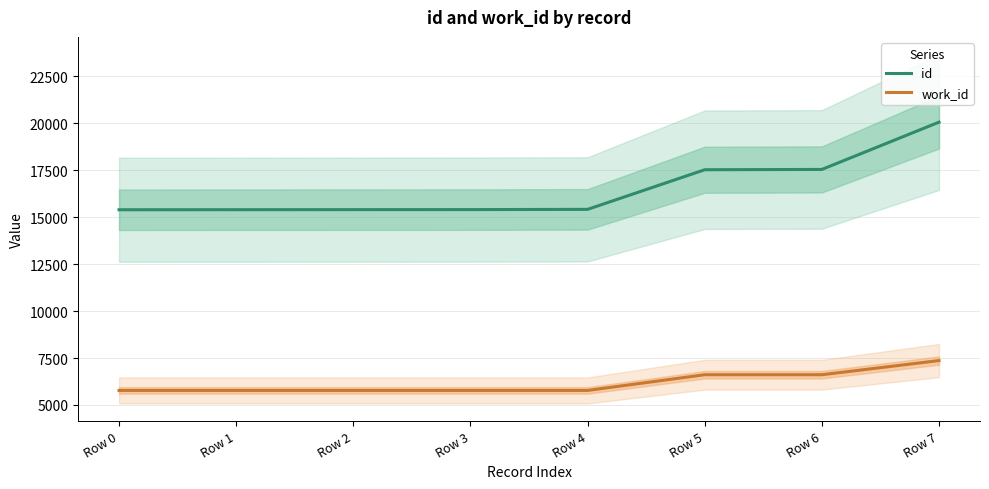

True or false: work_id and id cross at least once.

False